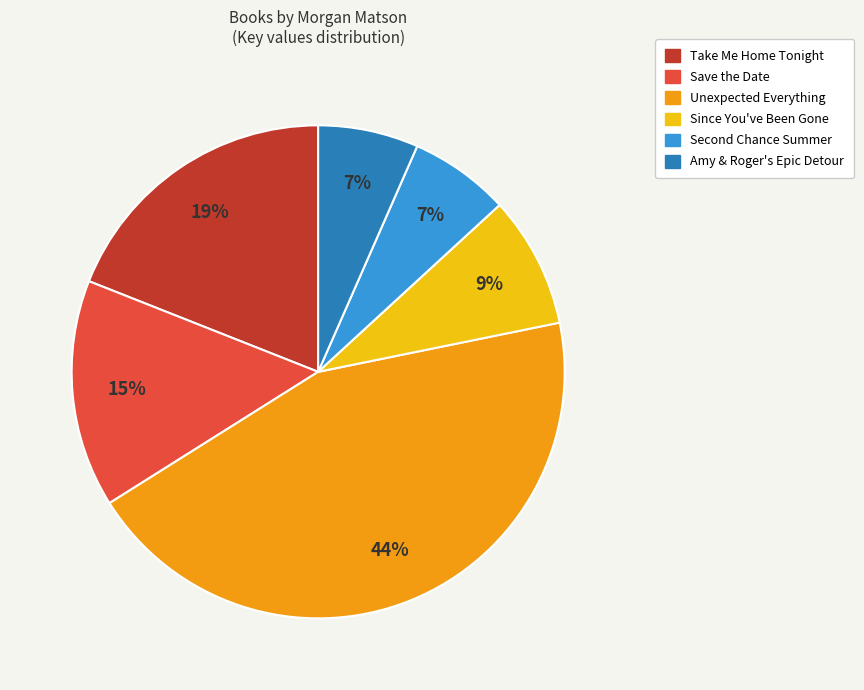

Which slice is the largest?

Unexpected Everything